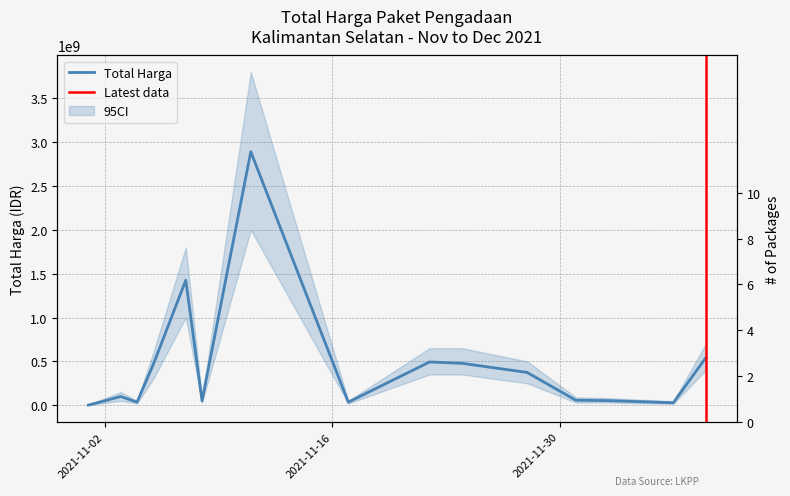

True or false: the data shows 23026821 at 2021-11-04.

False